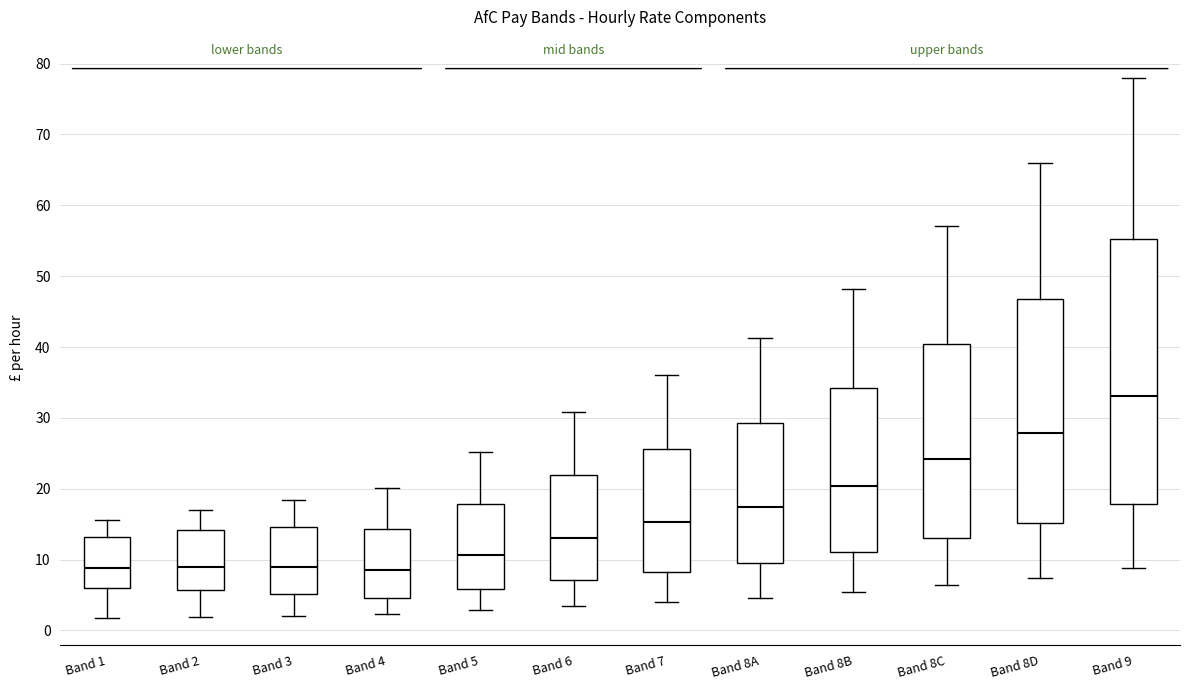

Where does the lower whisker of the box for Band 1 end on the y-axis? The values are not printed on the chart, so give them approximately, as read against the axis.

2